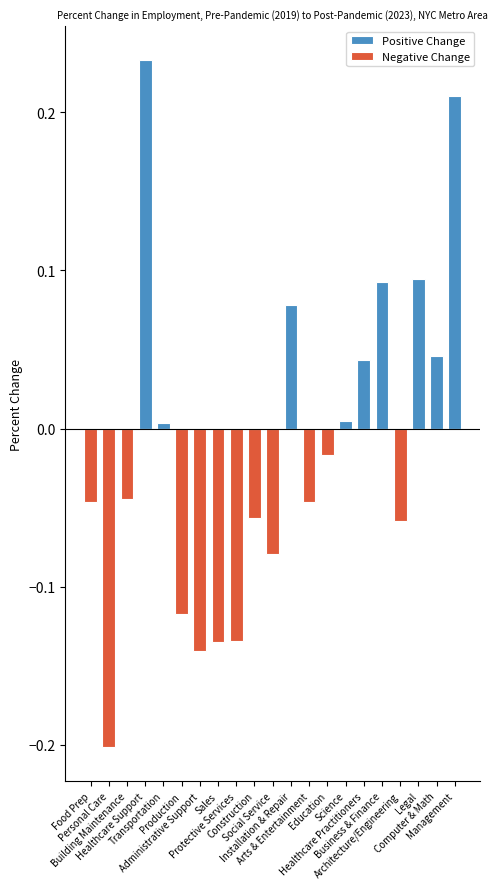

Which series has the largest total across all categories?

Positive Change